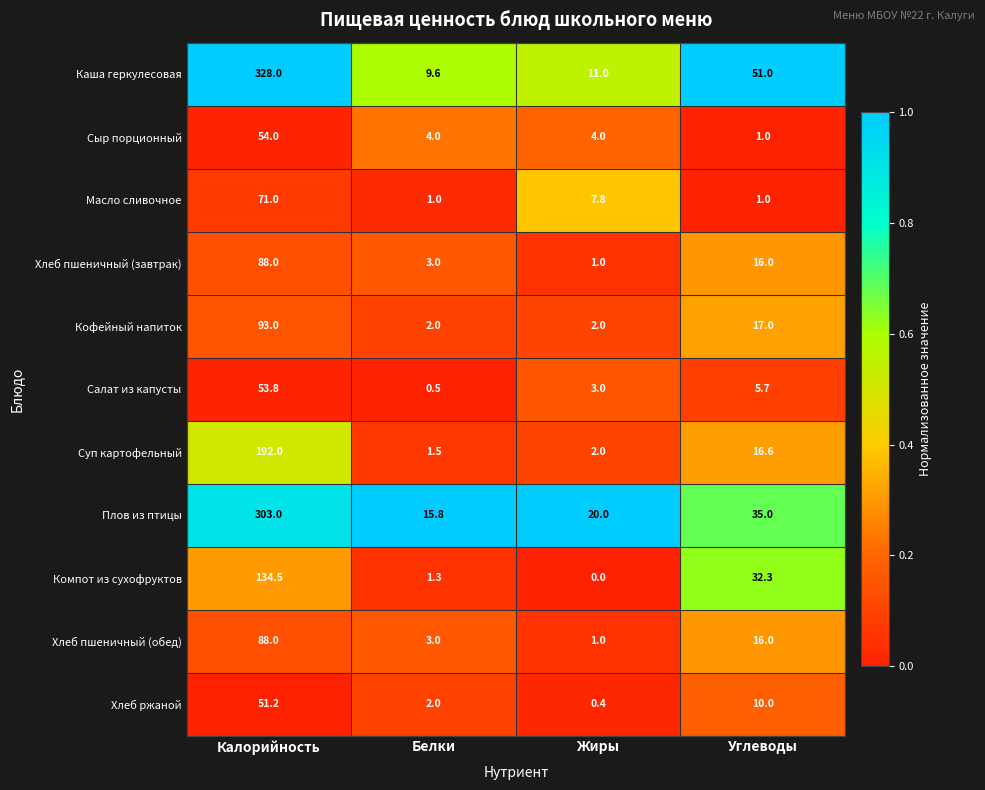

At which category is the sum across all series the highest?

Калорийность